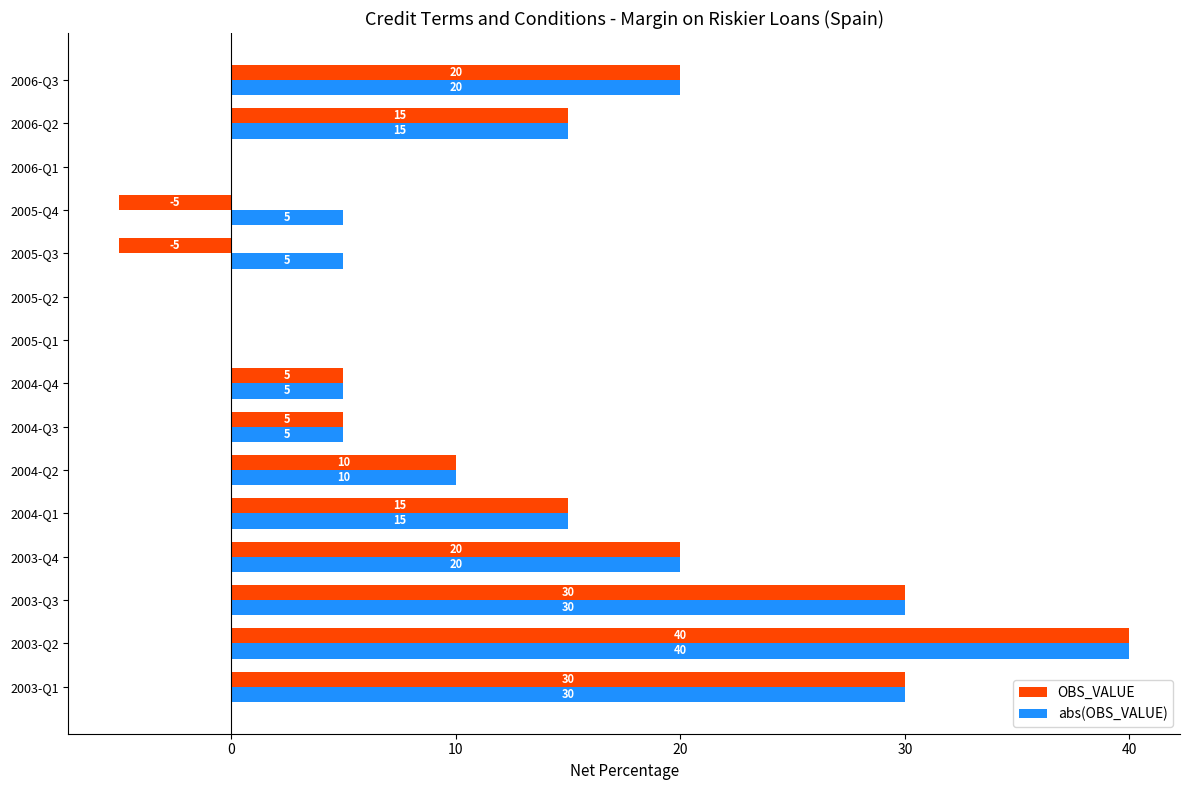

What is the maximum value for OBS_VALUE?

40